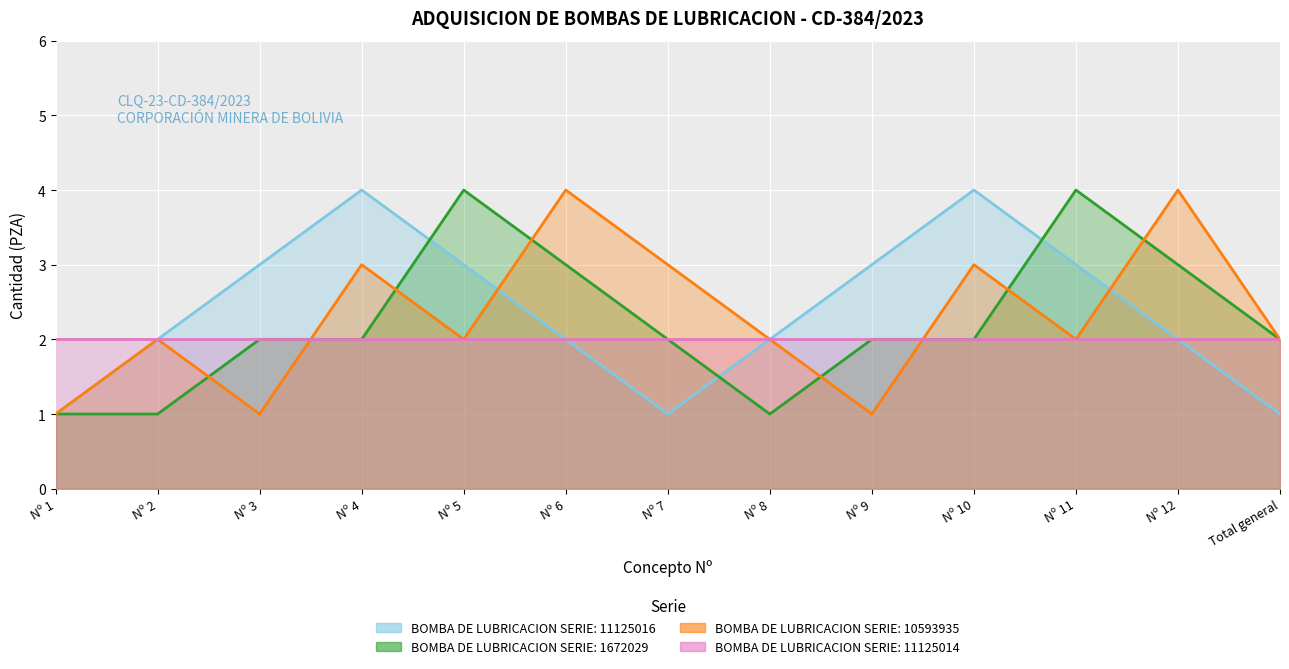

The BOMBA DE LUBRICACION SERIE: 11125016 series shows 1 at Nº 7. True or false?

False